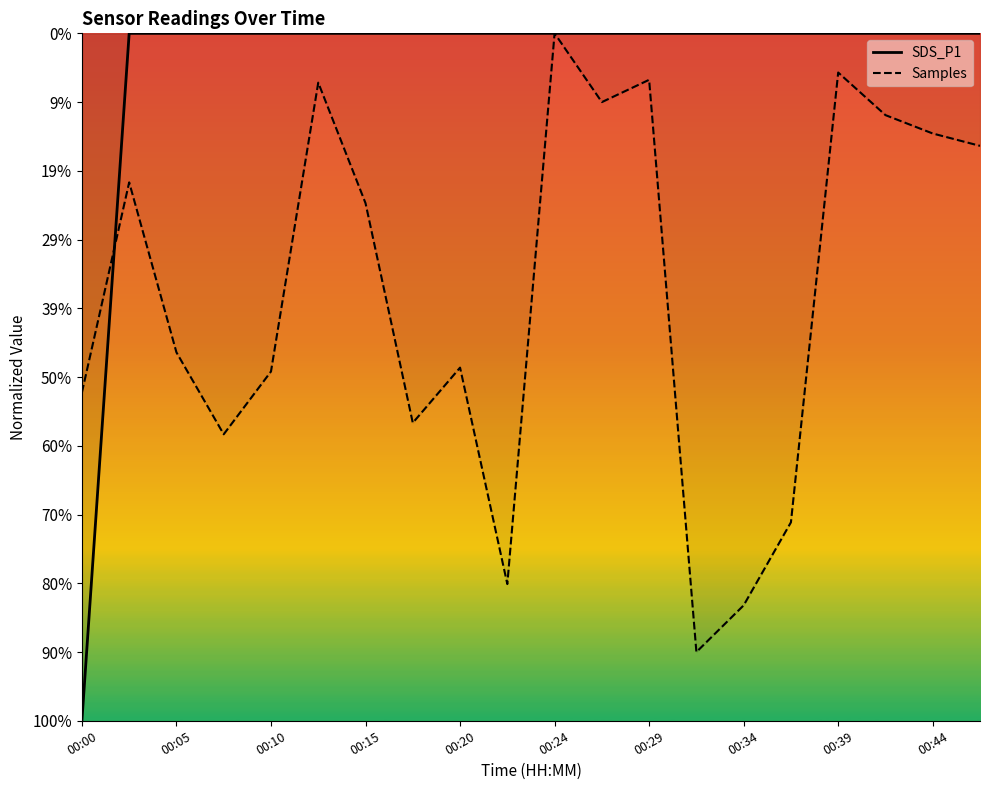

The Samples series shows 1.1 at 17. True or false?

False